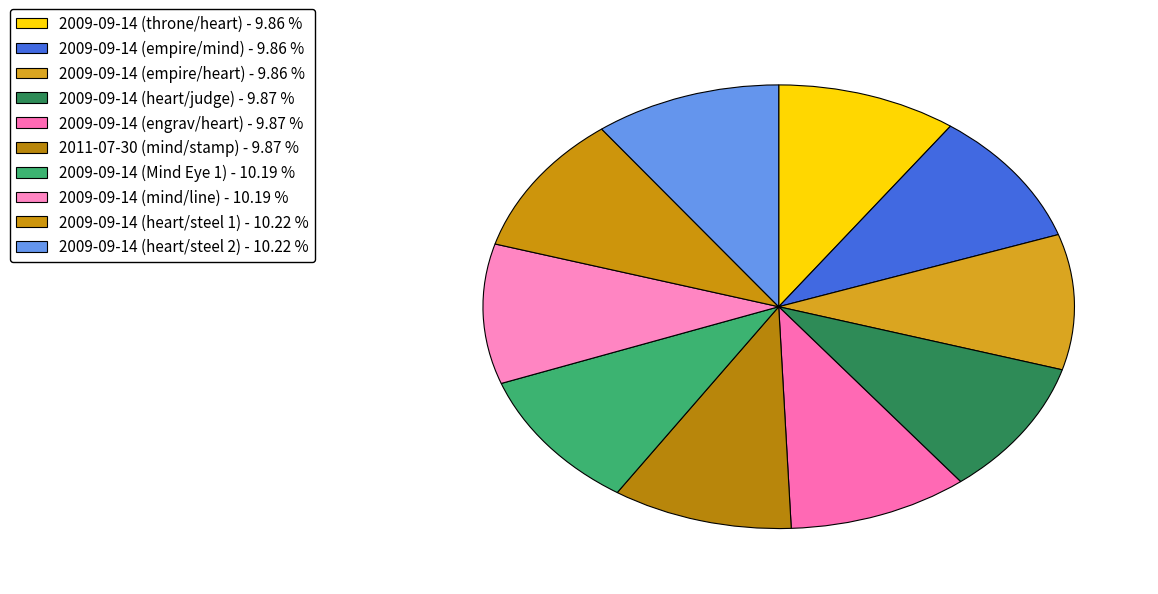

What percentage is the 2009-09-14 (empire/heart) slice, to the nearest percent?

10%